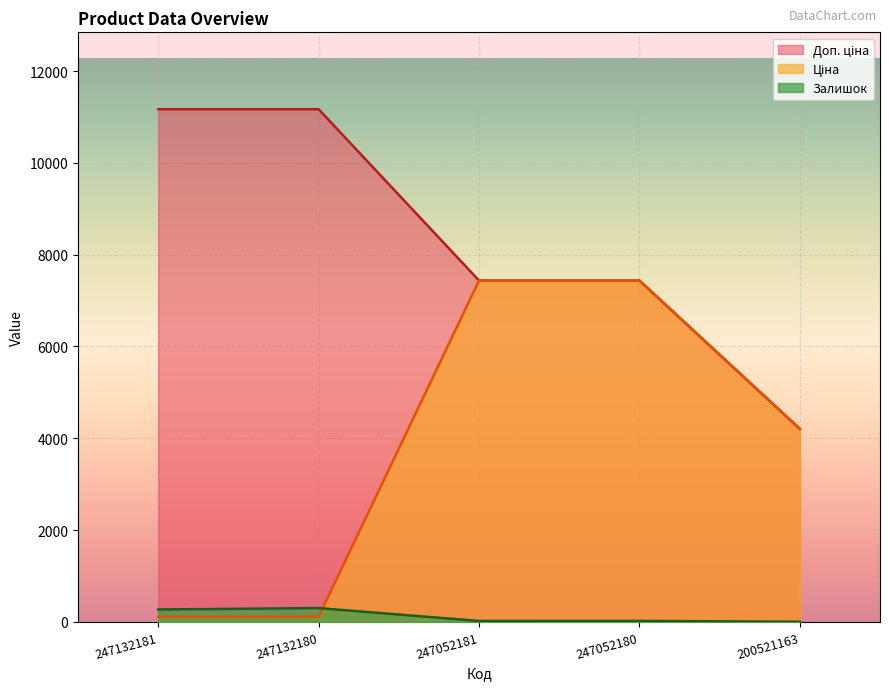

Is it true that Ціна equals 111.7 at 247132180?

True